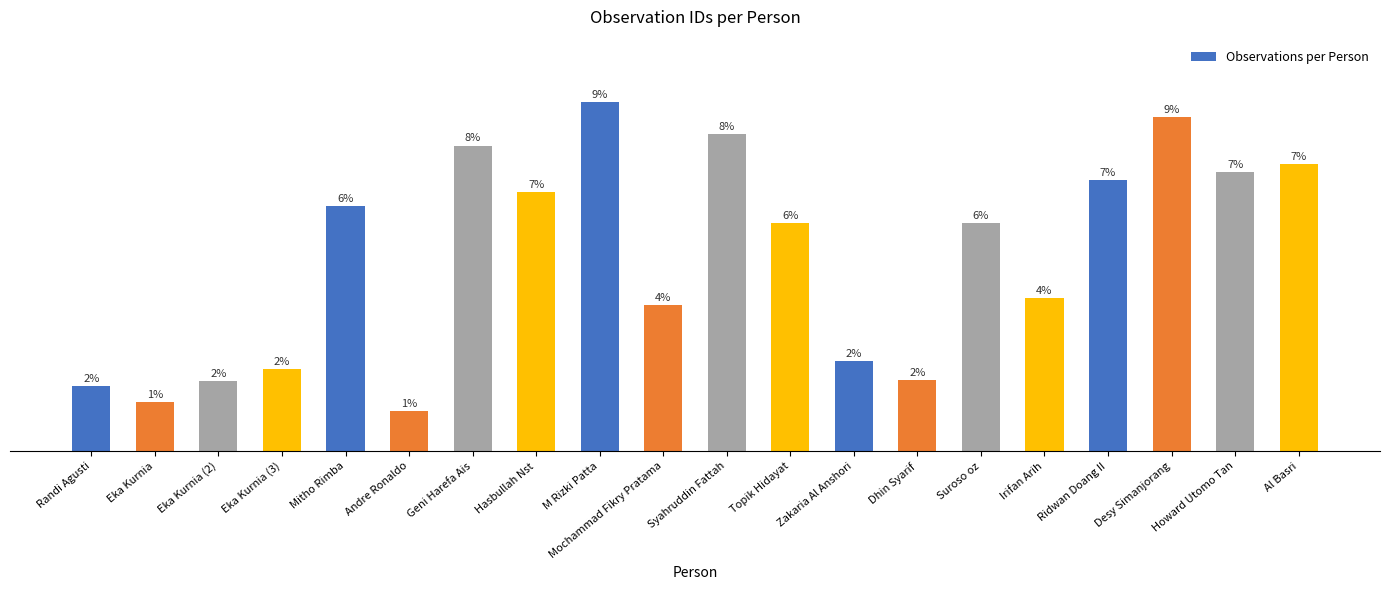

What is the minimum value shown in the chart?

384